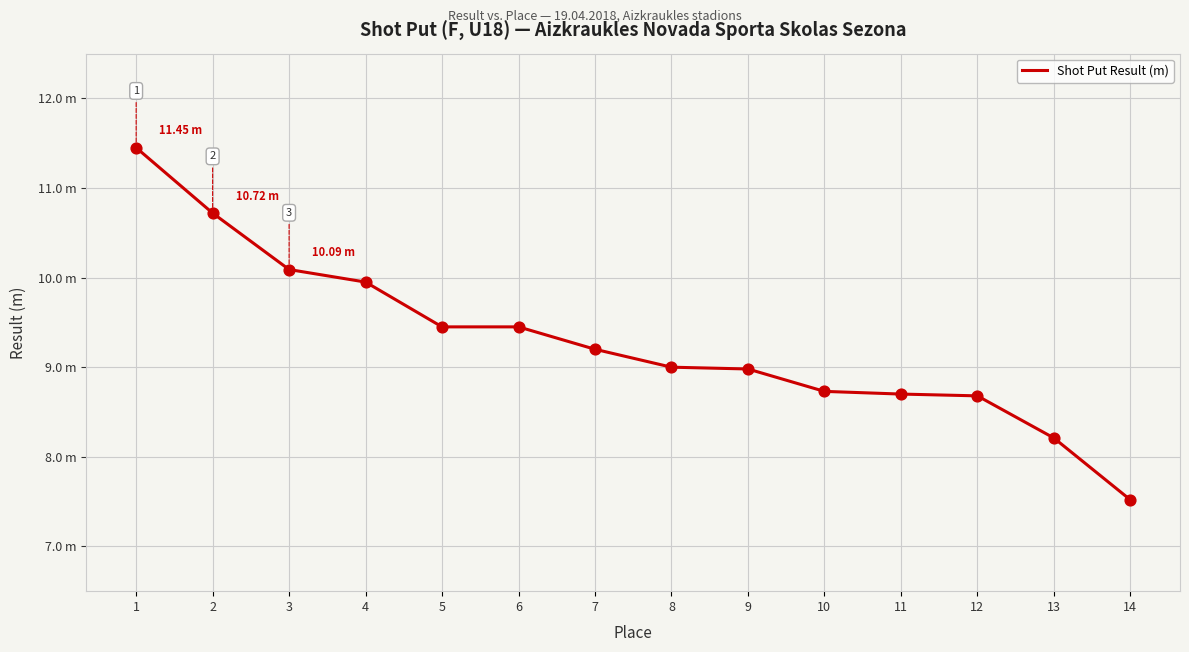

What is the change in value from 11 to 13?

-0.5